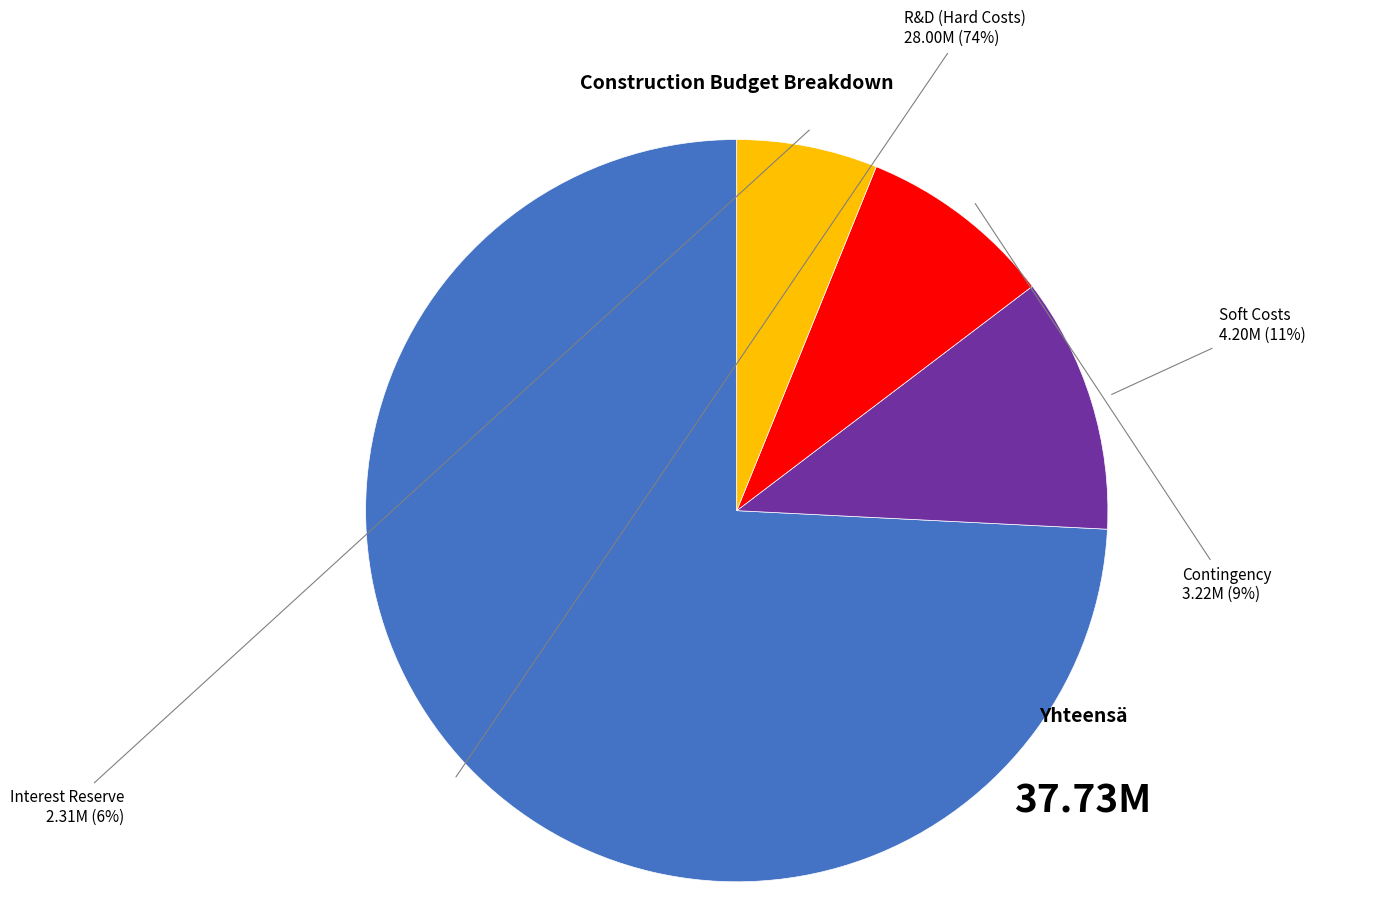

What is the smallest slice in the pie chart?

Interest Reserve